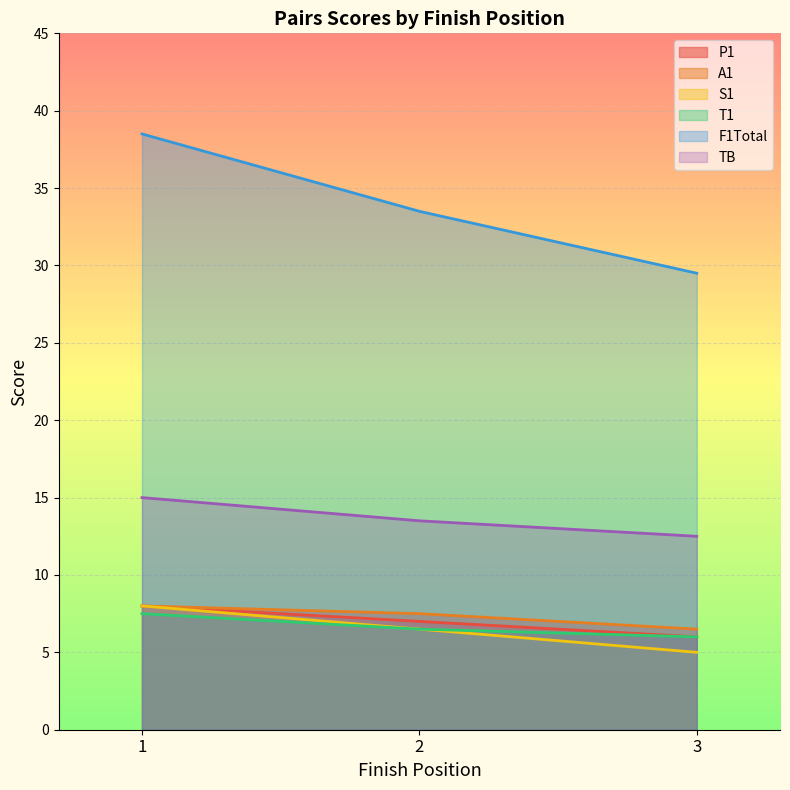

How many data points does each series have?

3